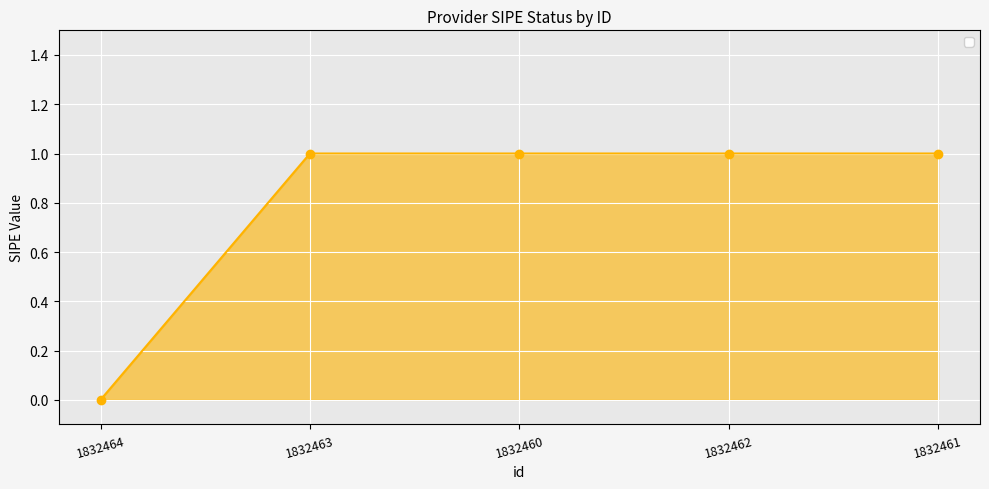

Which category has the lowest value across all series?

1832464